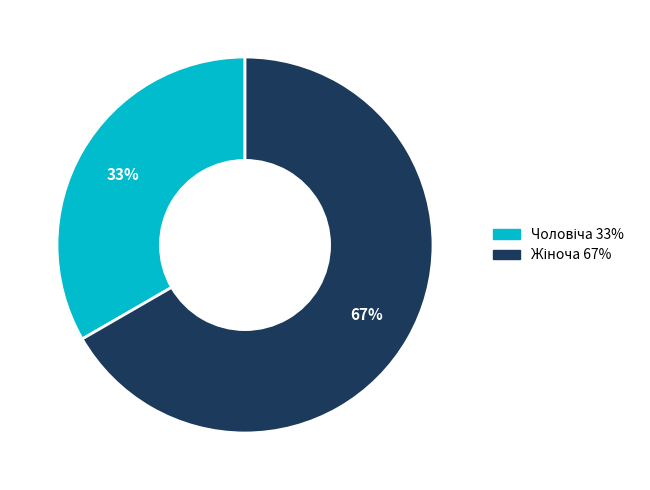

To the nearest percent, what is the average slice percentage?

50%